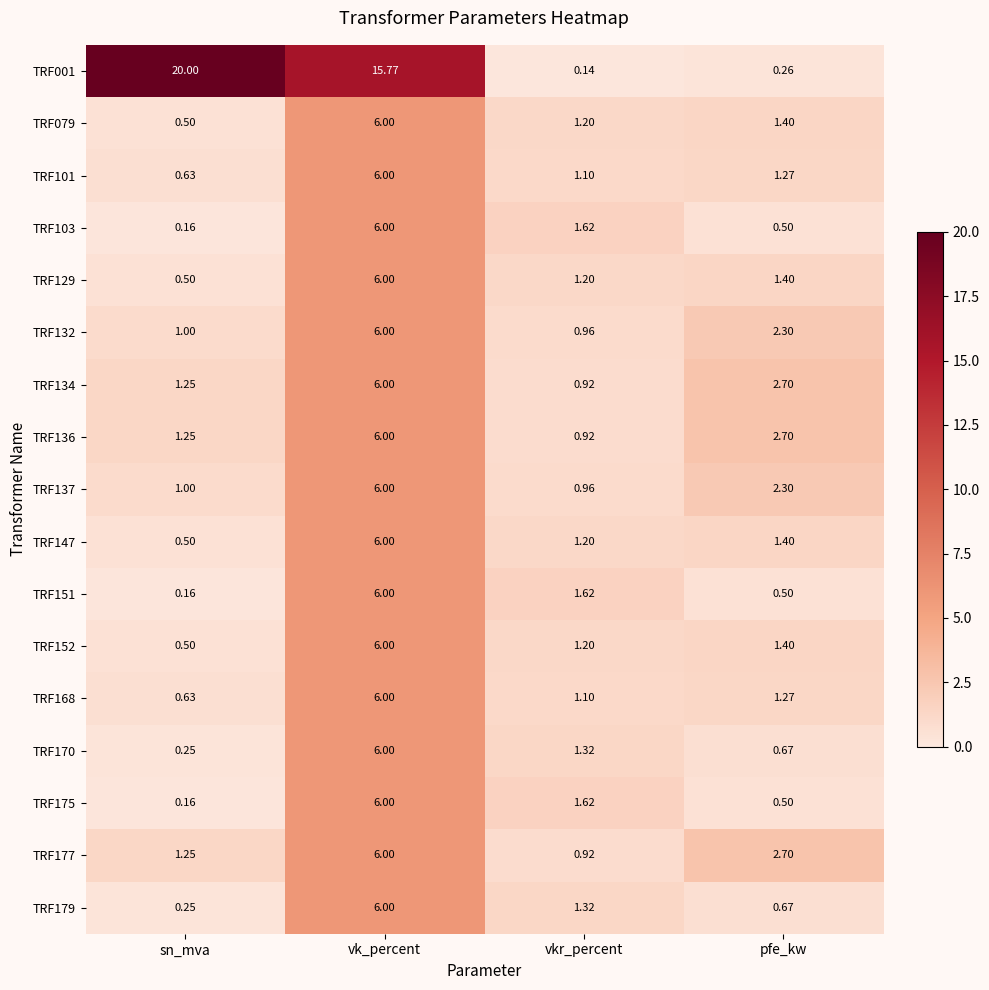

List the labels in order of TRF101 value, smallest first.

sn_mva, vkr_percent, pfe_kw, vk_percent